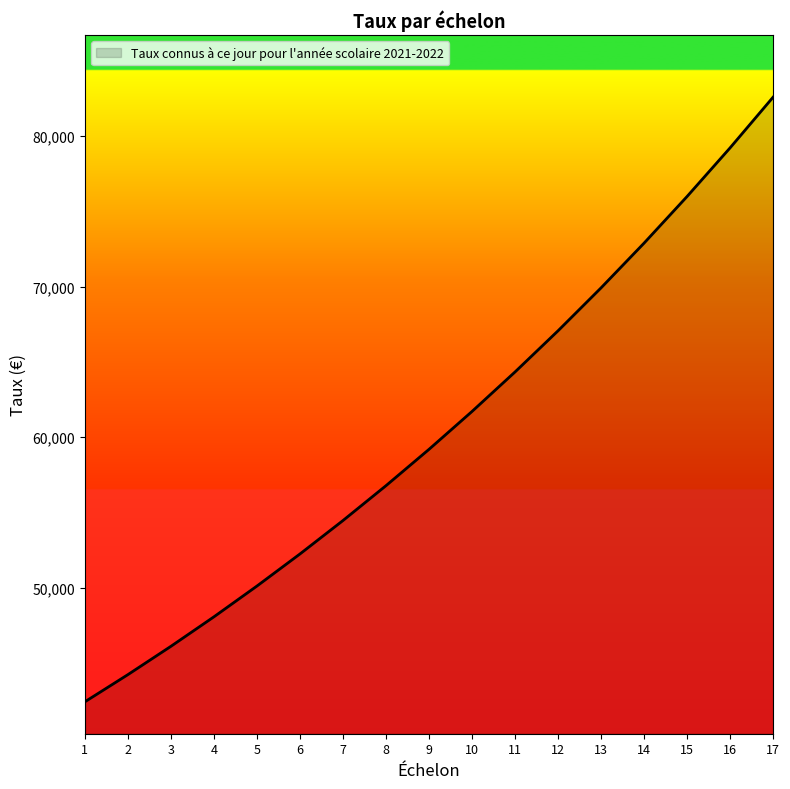

How many series are shown in this chart?

1